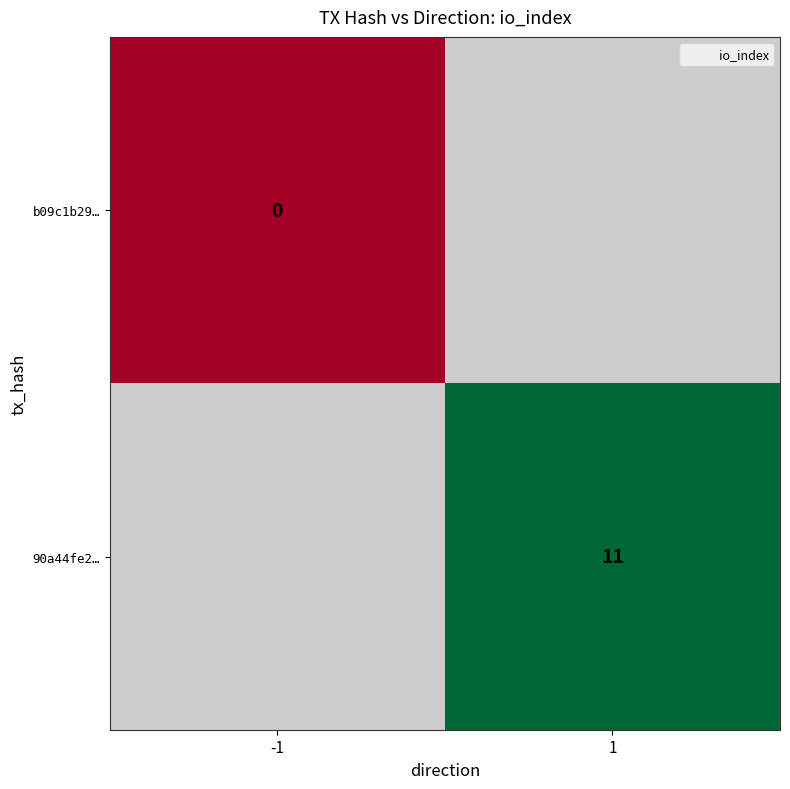

True or false: 90a44fe2… has a value of 11 at 1.

True